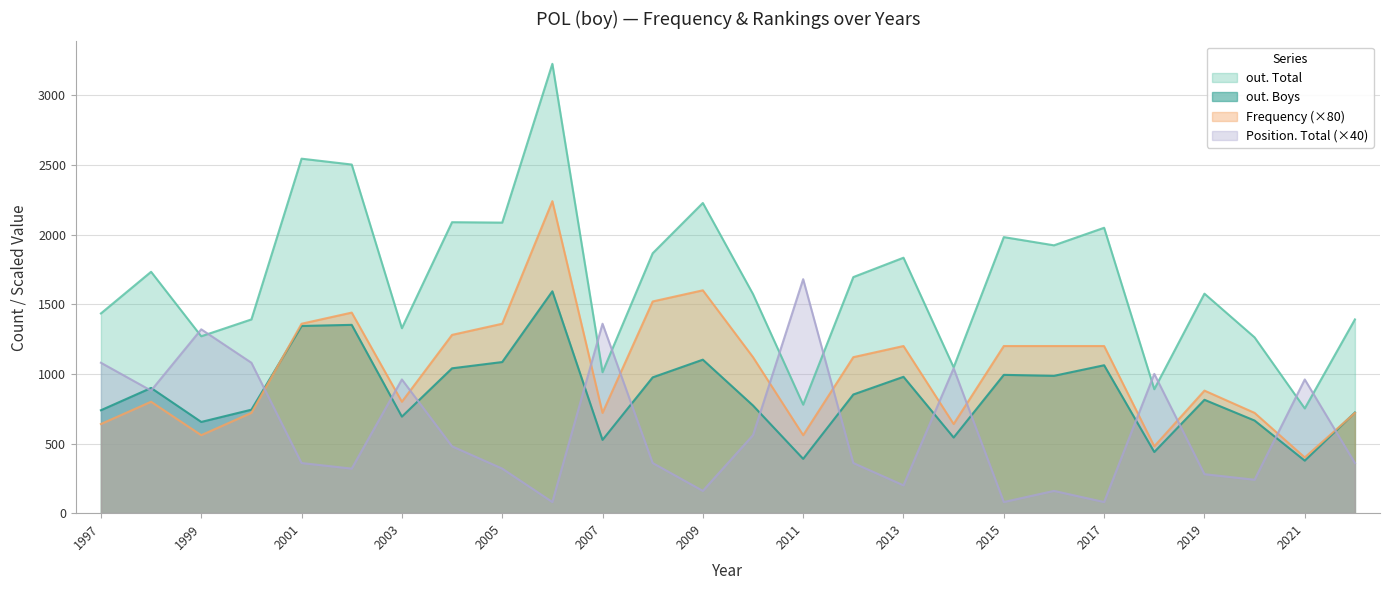

At how many categories does at least one series exceed 377?

26